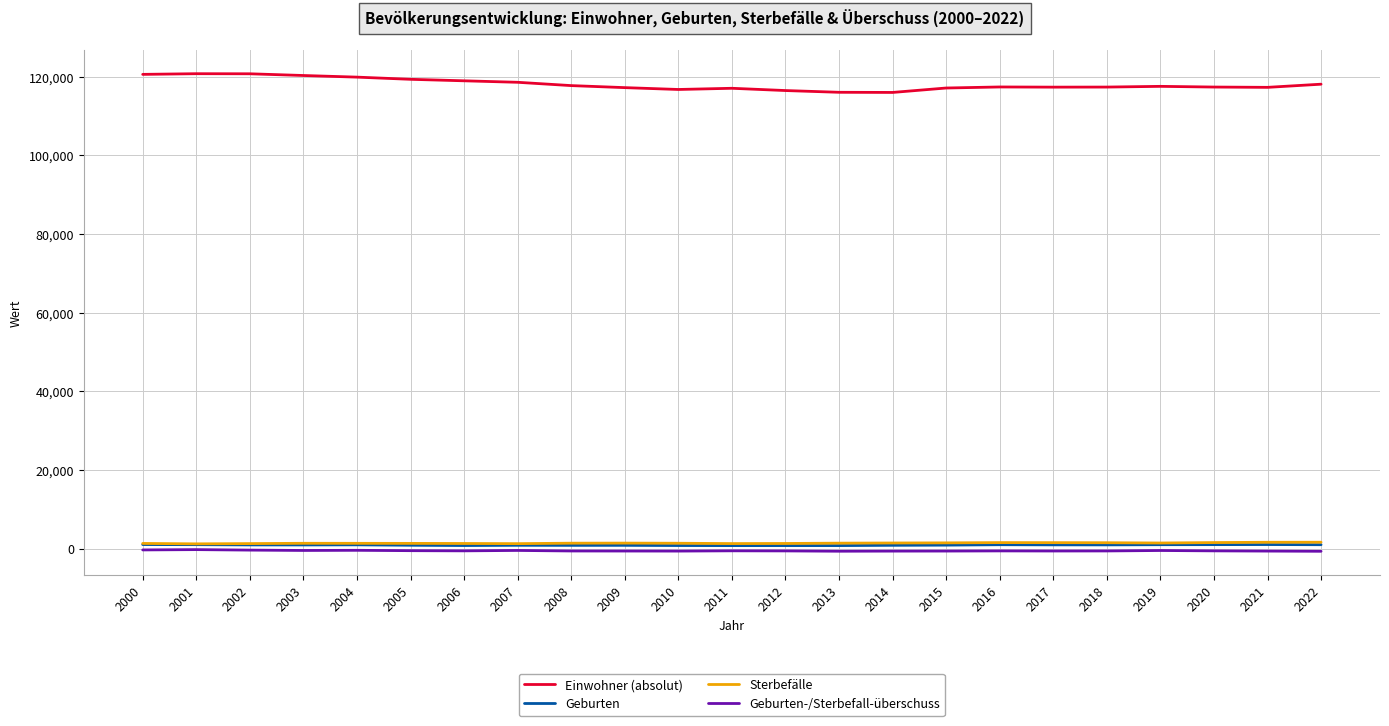

True or false: Einwohner (absolut) and Sterbefälle intersect in this chart.

False